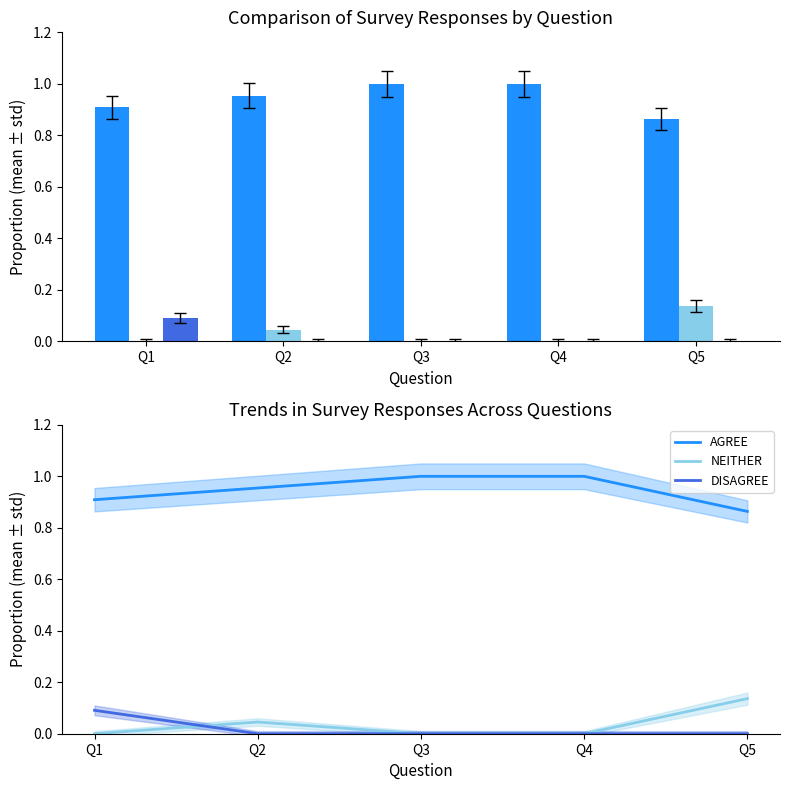

The NEITHER series shows -0.1 at Q1. True or false?

False